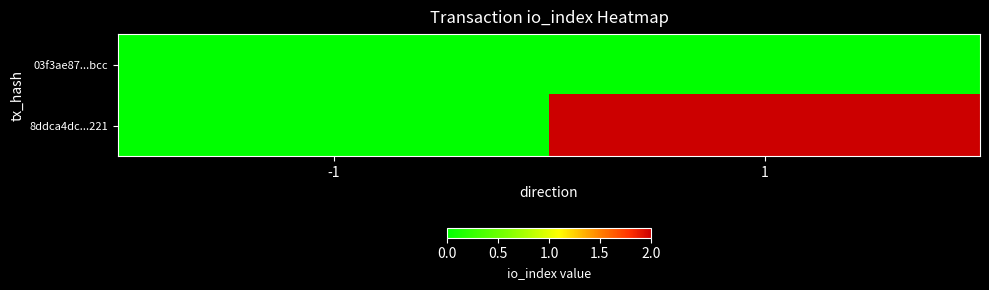

Which series has the largest range (max minus min)?

8ddca4dc...221